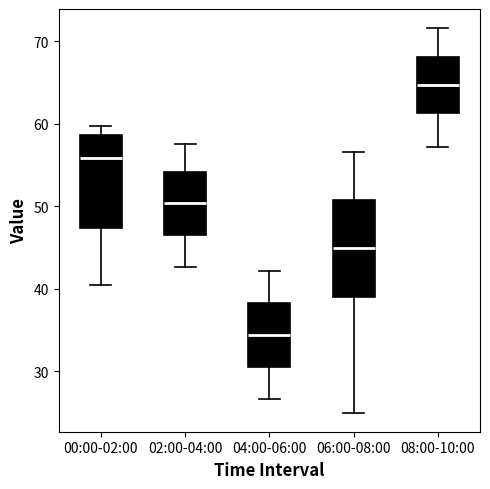

Reading left to right, transcribe this box plot: for each box, give where its median line is, the range the box spans, and where its two whiskers end, as read against the y-axis. The values are not printed on the chart, so give them approximately, as read against the axis.

00:00-02:00: median 56, box 47 to 59, whiskers 41 to 60
02:00-04:00: median 50, box 47 to 54, whiskers 43 to 58
04:00-06:00: median 34, box 31 to 38, whiskers 27 to 42
06:00-08:00: median 45, box 39 to 51, whiskers 25 to 57
08:00-10:00: median 65, box 61 to 68, whiskers 57 to 72